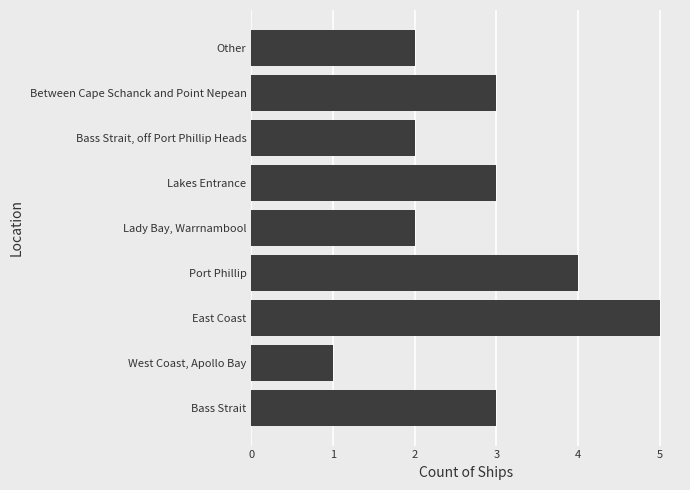

What is the difference between the maximum and second lowest values?

3